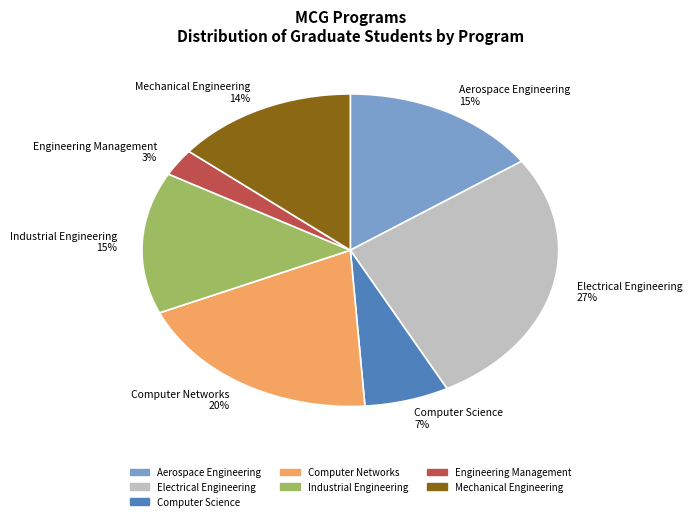

Is Aerospace Engineering the majority of the pie?

No